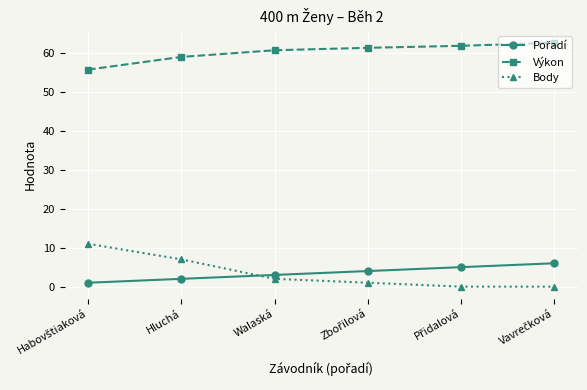

How many categories are shown in the chart?

6